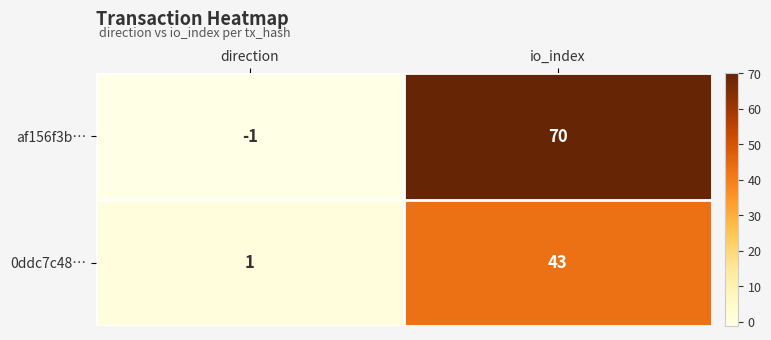

Rank the series at direction from lowest to highest value.

af156f3b…, 0ddc7c48…